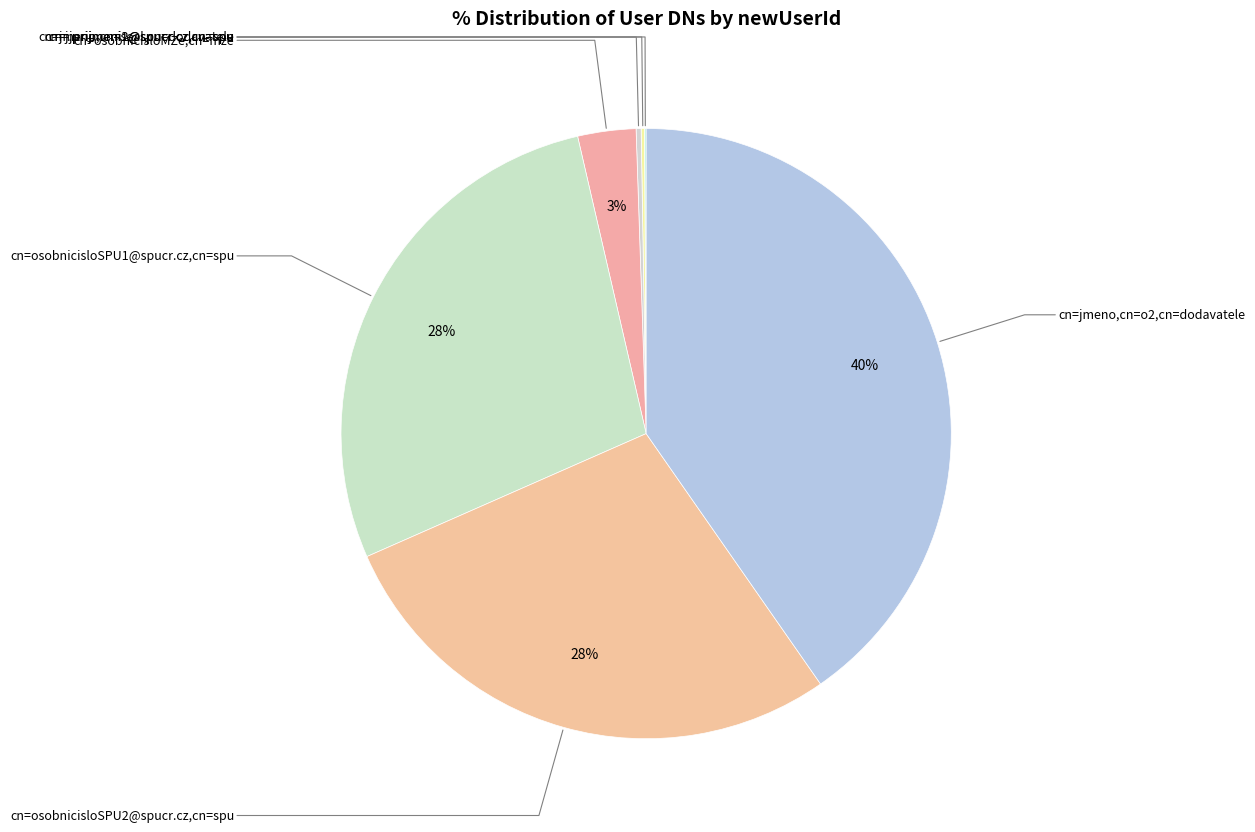

Is cn=j.prijmeni1@spucr.cz,cn=spu the majority of the pie?

No